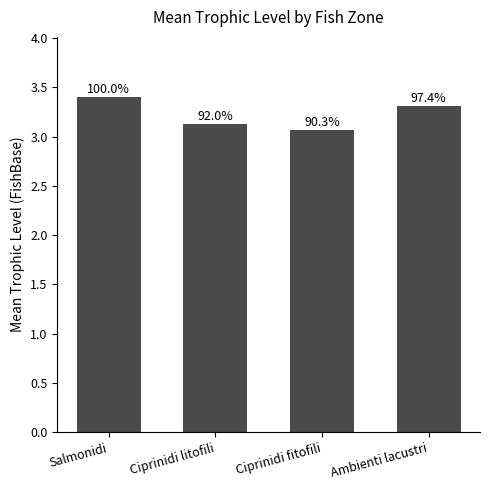

How many bars are there in total?

4